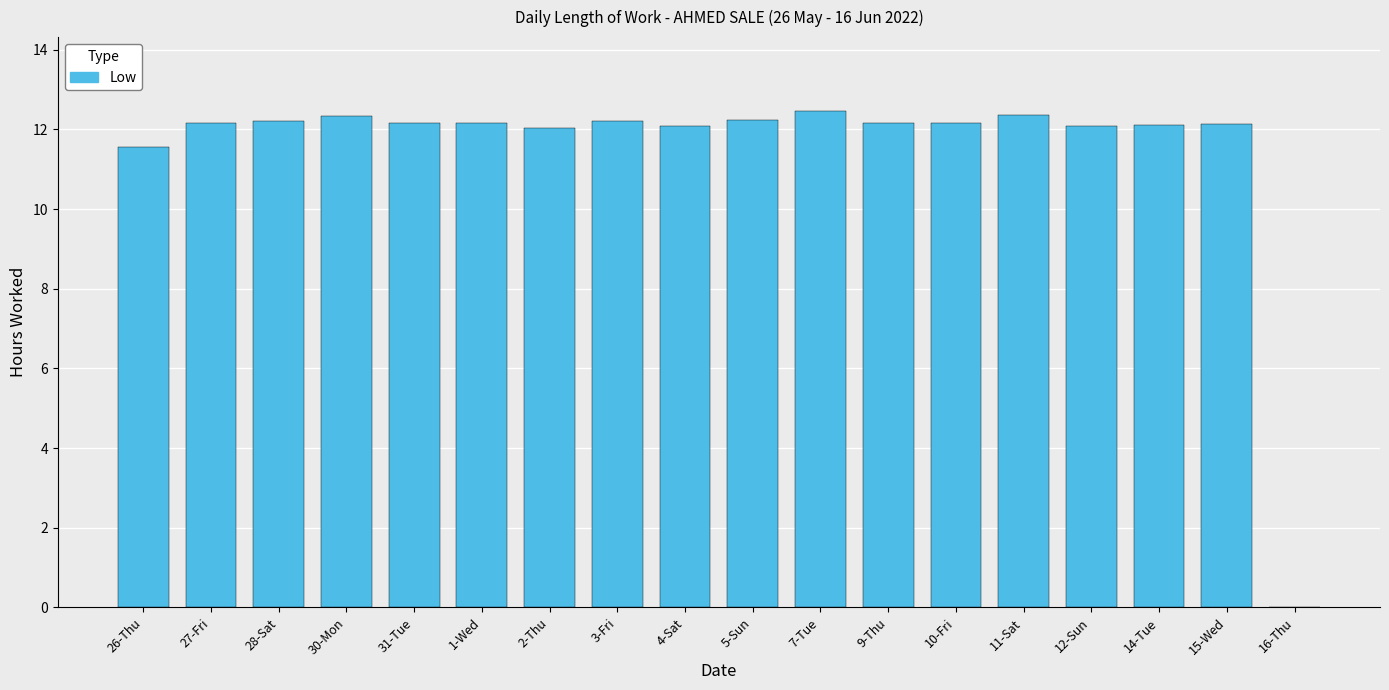

Is it true that the value at 27-Fri is 12.2?

True